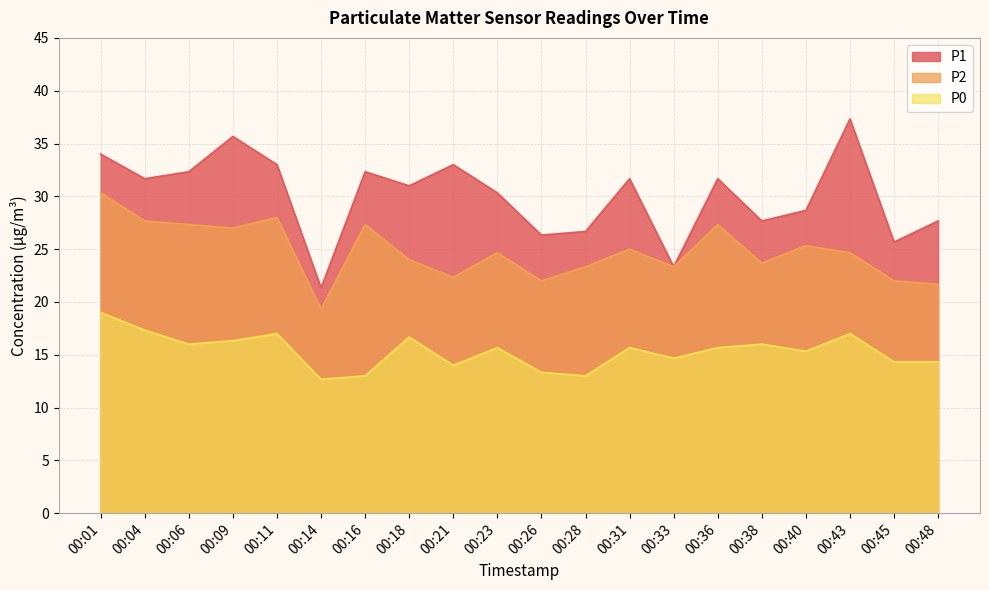

Is the value of P0 at 00:40 greater than the value of P1 at 00:40?

No